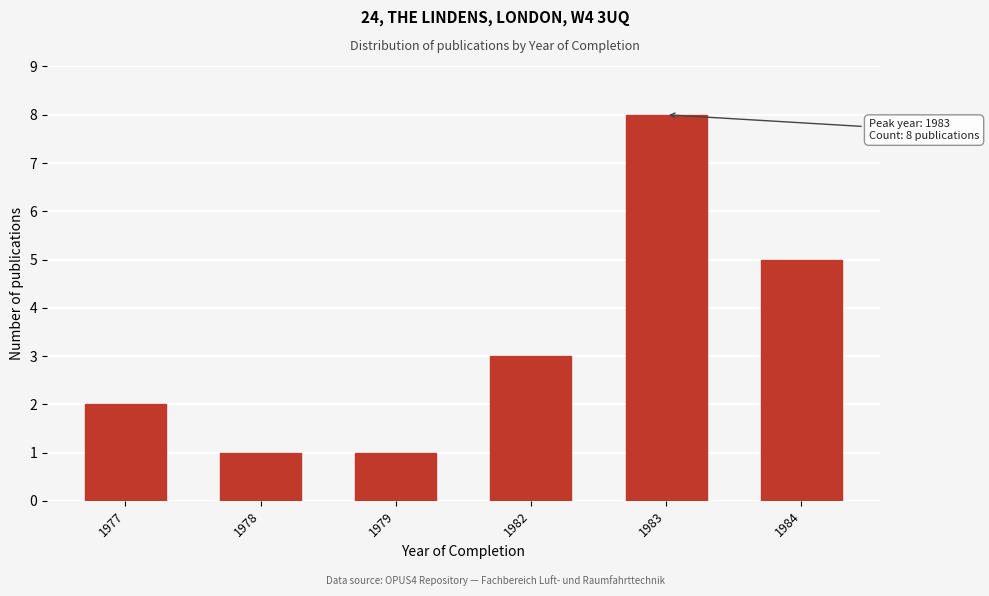

Reading left to right, transcribe all the data shown in this chart.

1977=2	1978=1	1979=1	1982=3	1983=8	1984=5